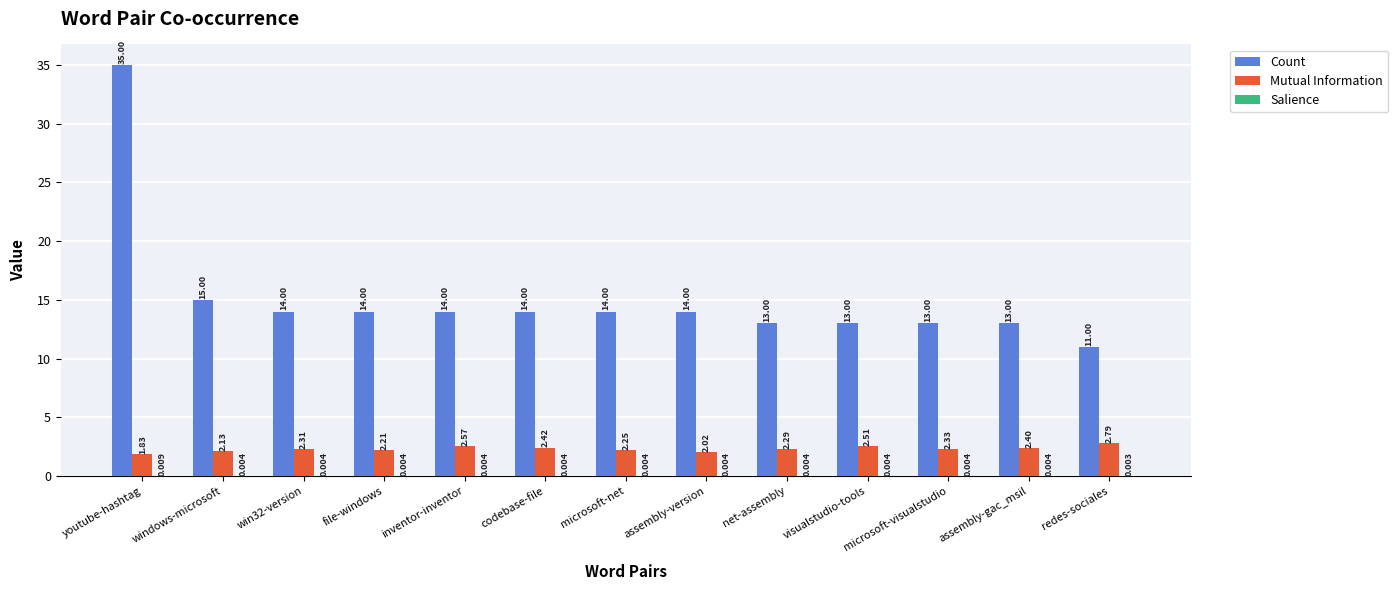

Which series has the largest total across all categories?

Count